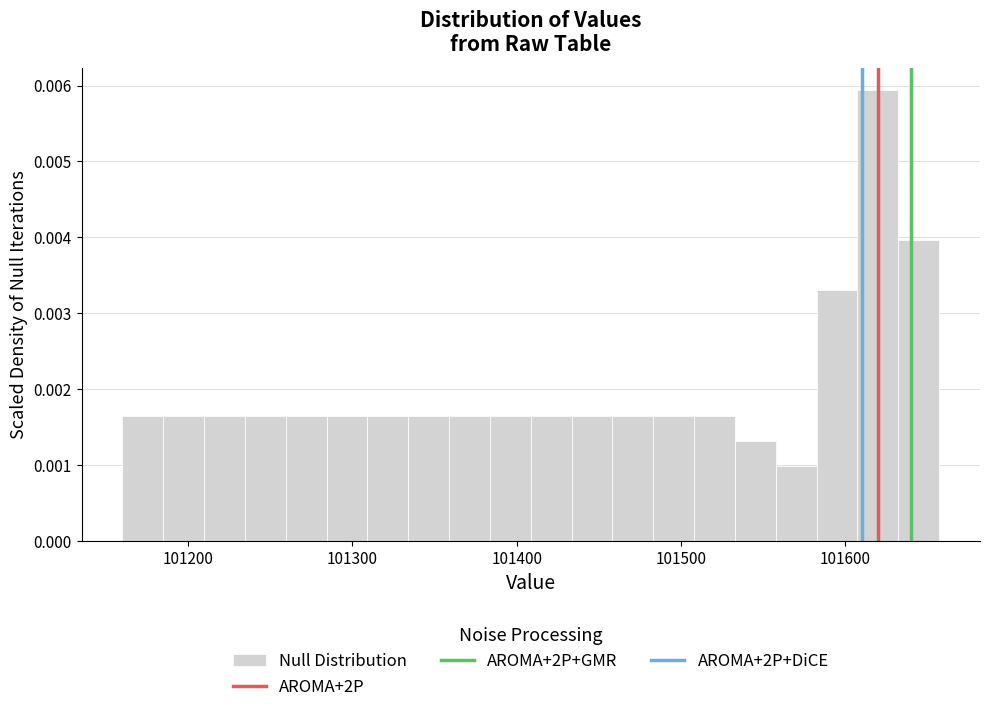

Around what value on the x-axis is the tallest bar? Give the approximate position of its centre, as read against the axis.

101620